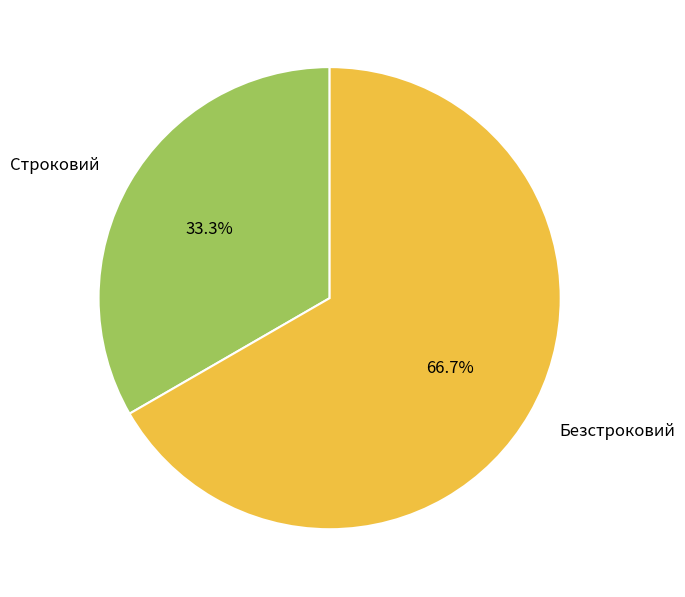

To the nearest percent, what percentage of the pie is Строковий?

33%